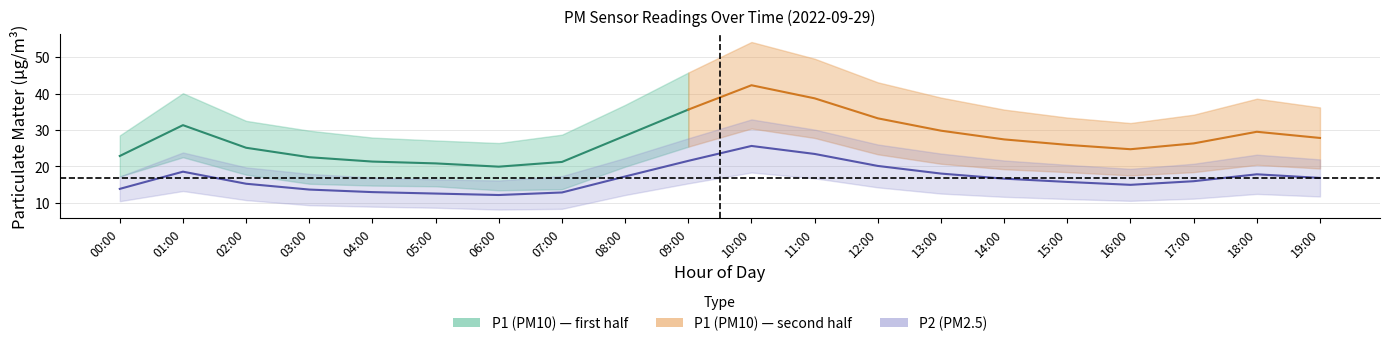

What position from the left is 06:00?

7